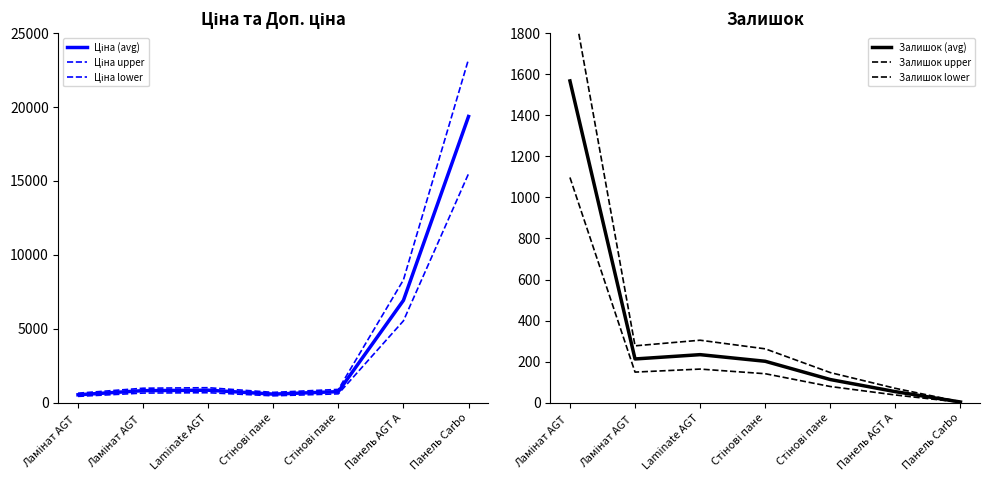

Which series has the largest total across all categories?

Ціна upper